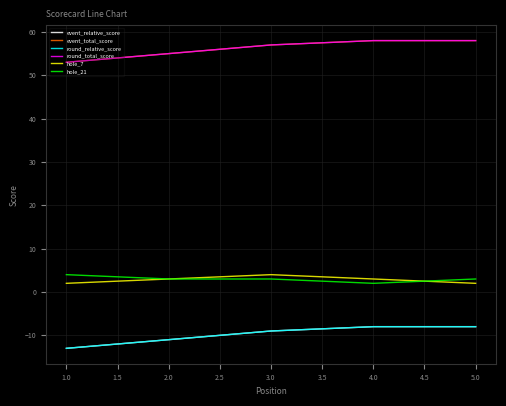

Does the chart have visible grid lines?

Yes